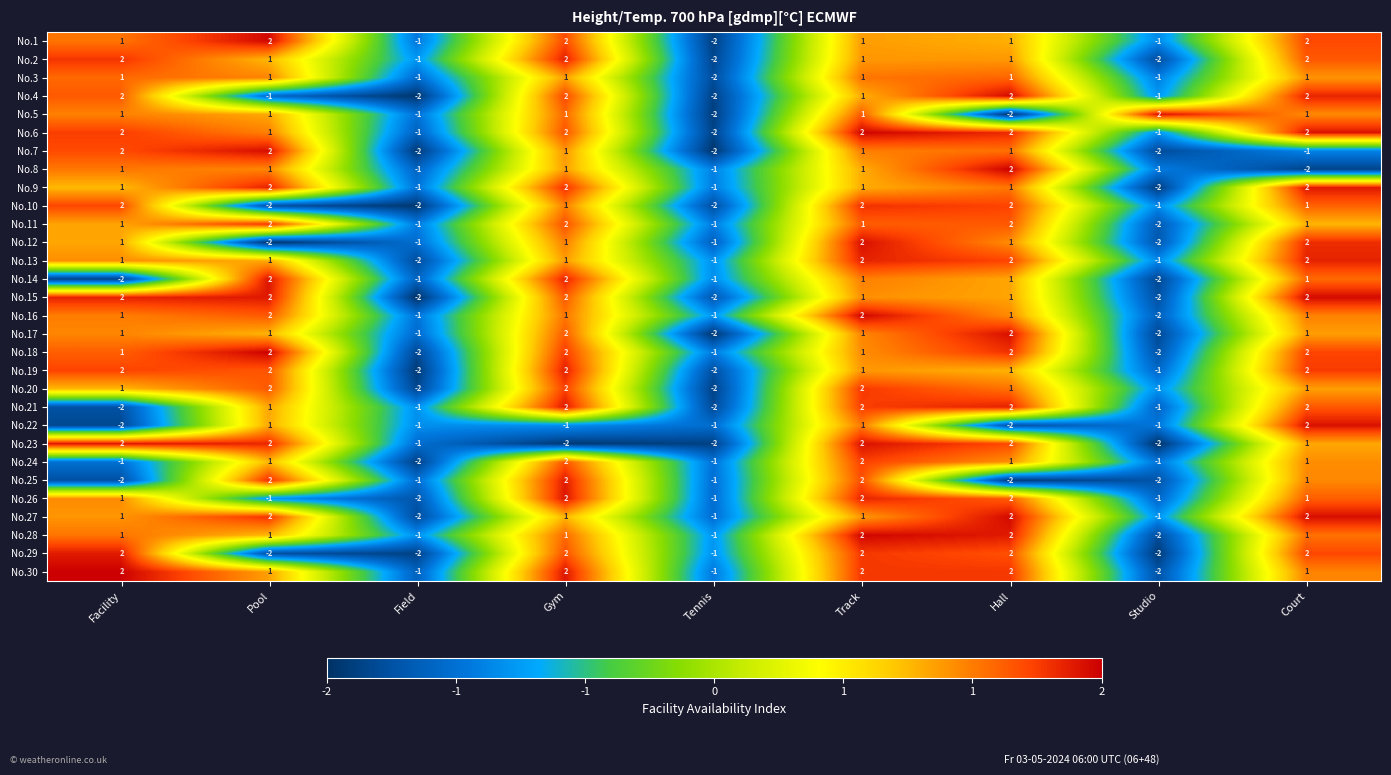

Where does the No.10 series first go above 1?

Facility